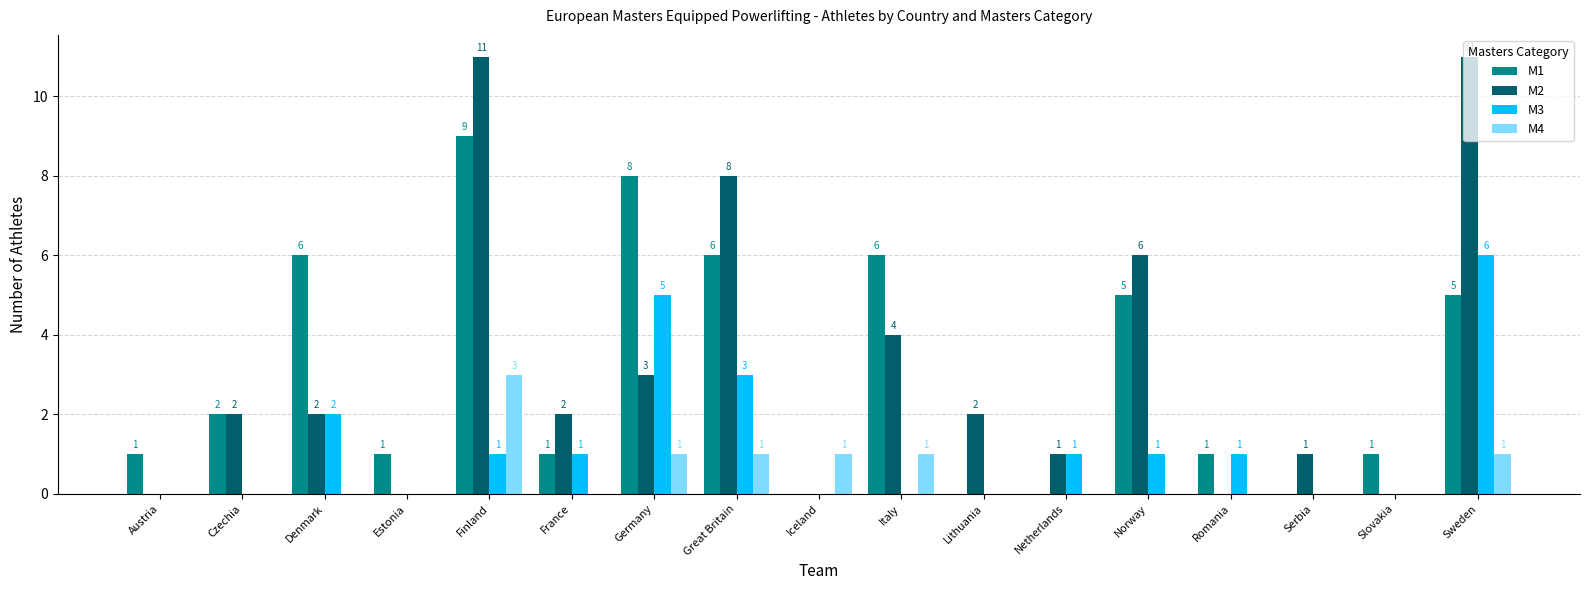

Which series has the largest total across all categories?

M2